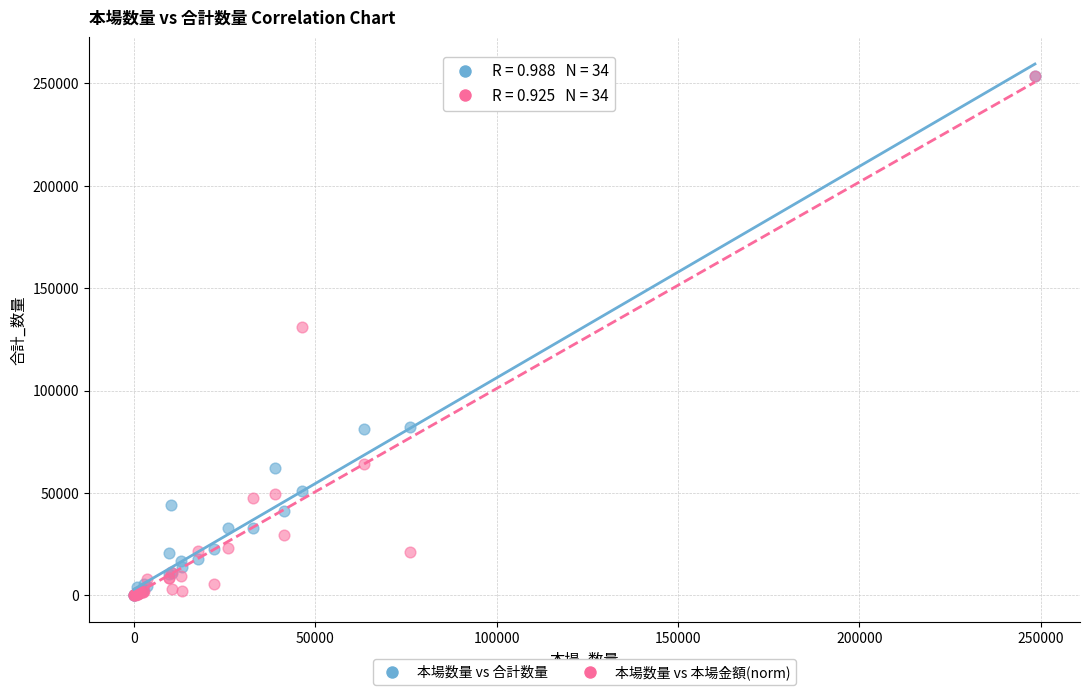

Across all series, what Y value is closest to 126712?

131031.2